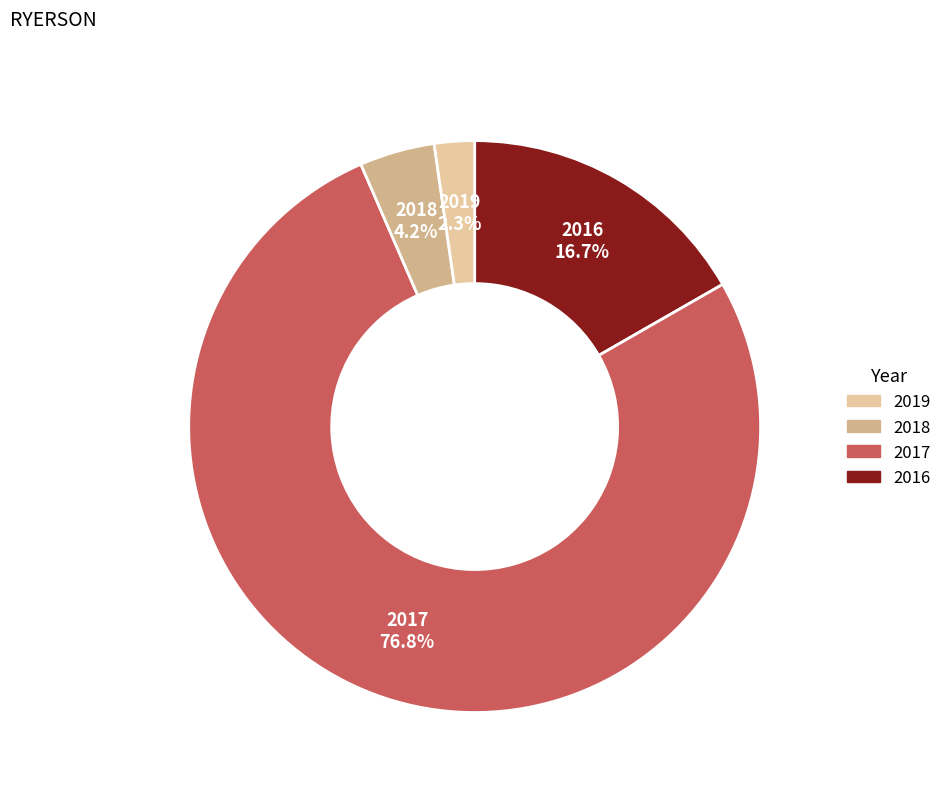

How many slices are in this pie chart?

4